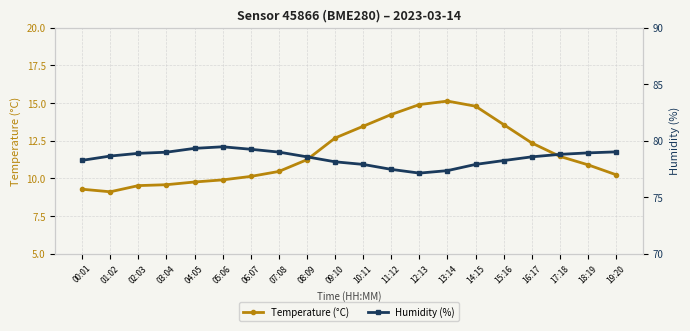

At how many categories does at least one series exceed 53?

20